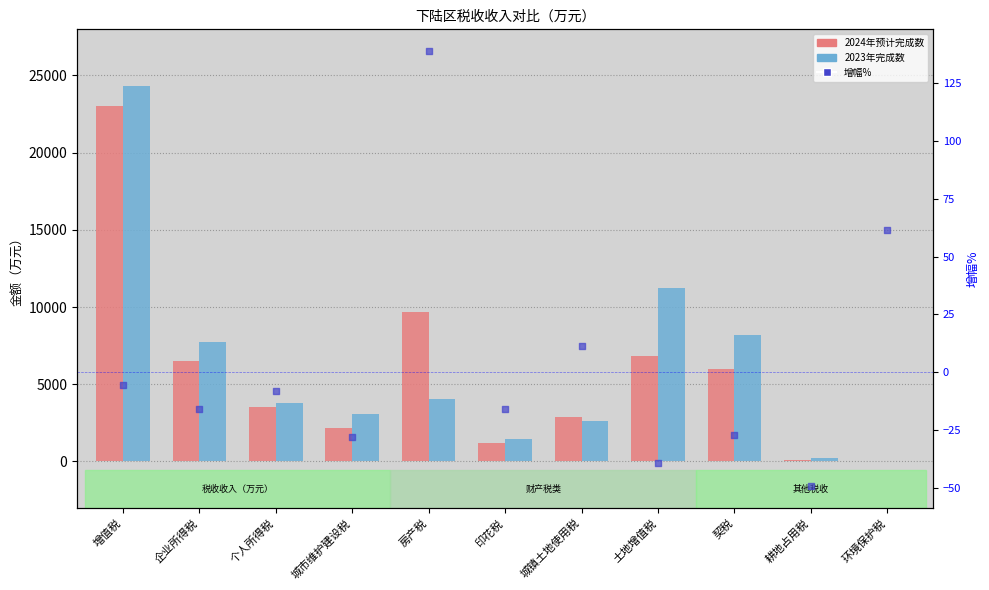

At how many categories does at least one series exceed 6181?

5